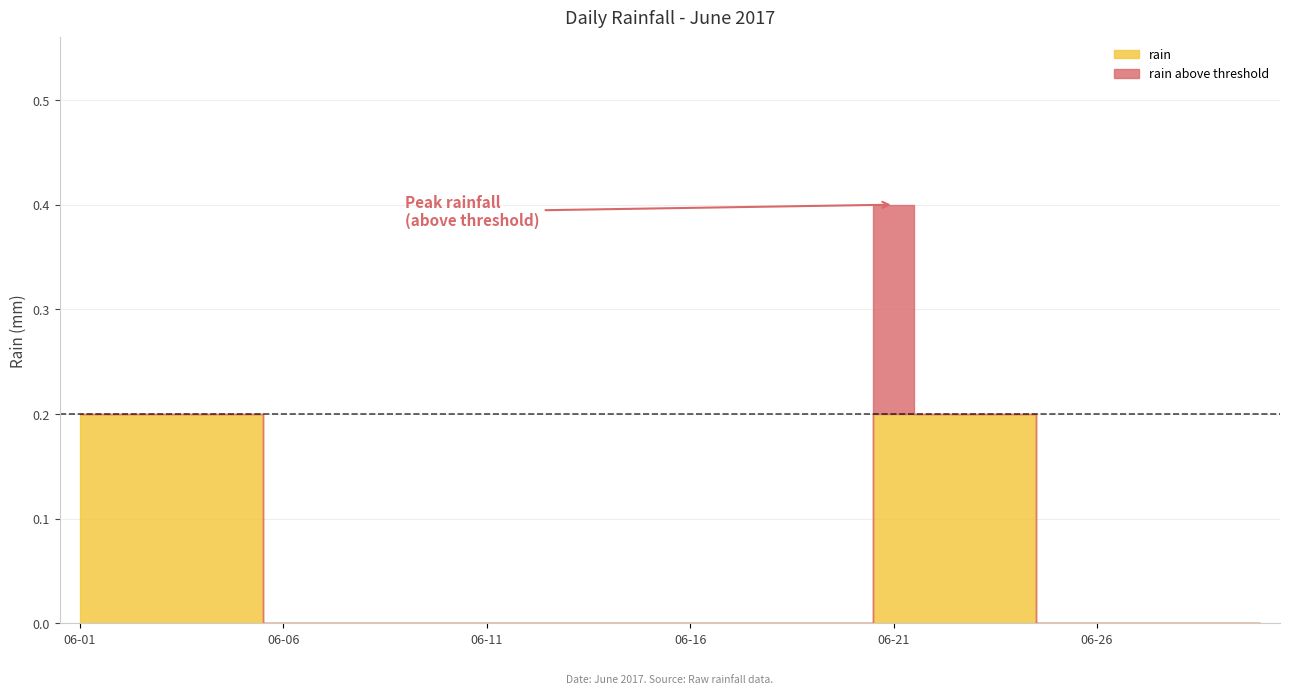

True or false: the data has more than 2 interior local peaks.

False